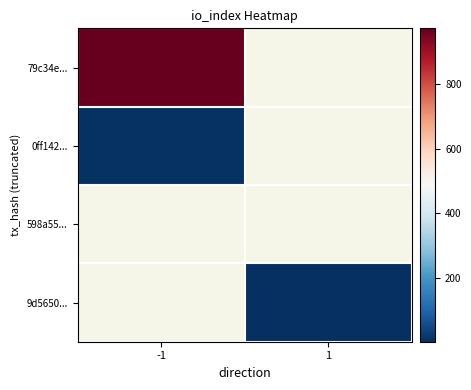

Is the value of 9d5650... at 1 greater than the value of 598a55... at -1?

No